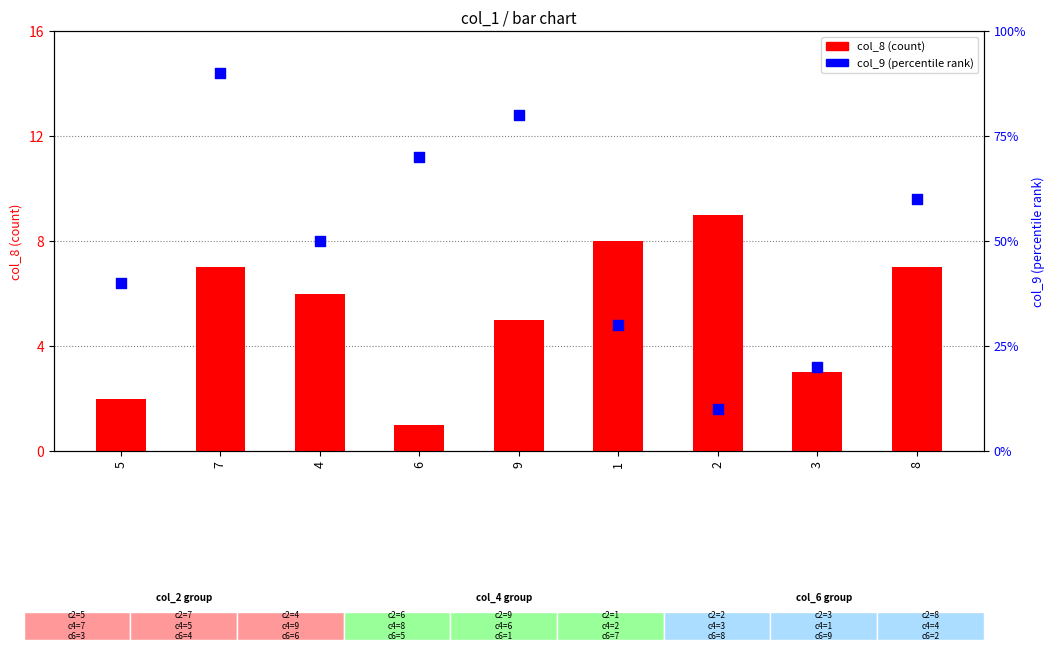

Is the value of col_8 (count) at 6 greater than the value of col_9 (percentile rank) at 5?

No